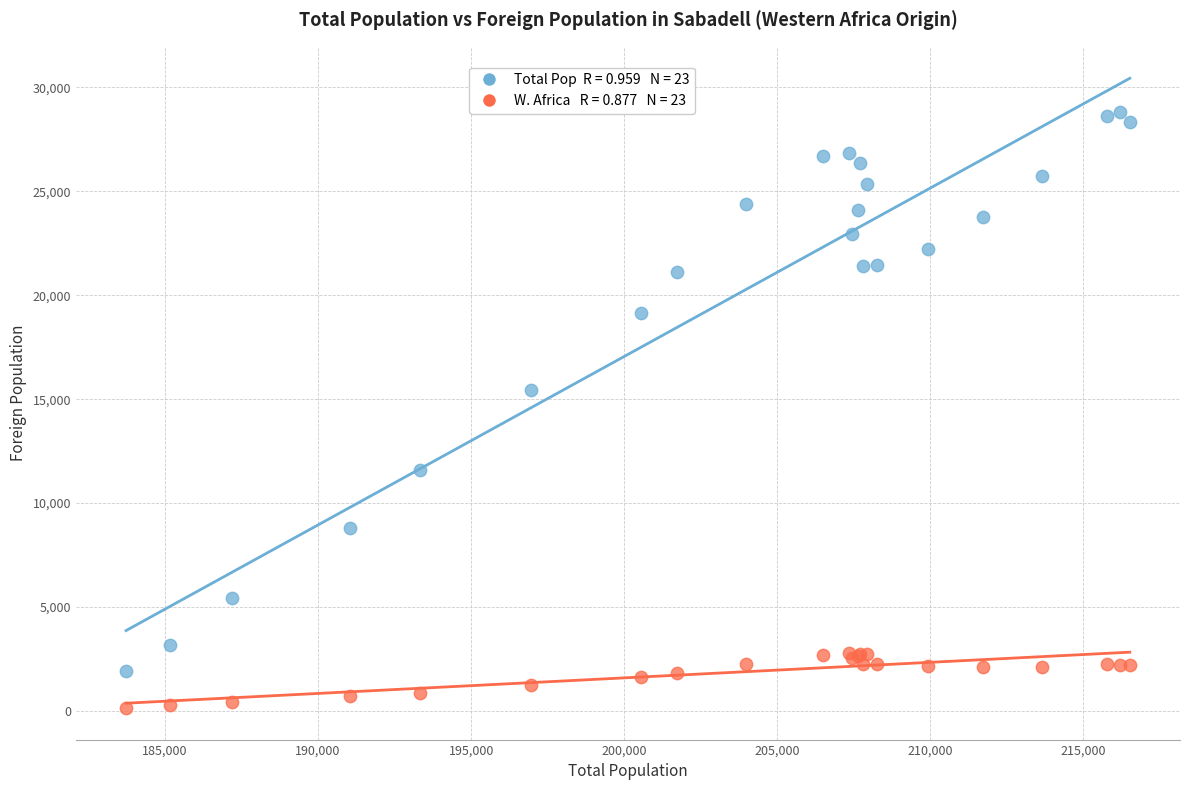

Across all series, what Y value is closest to 14465?

15455